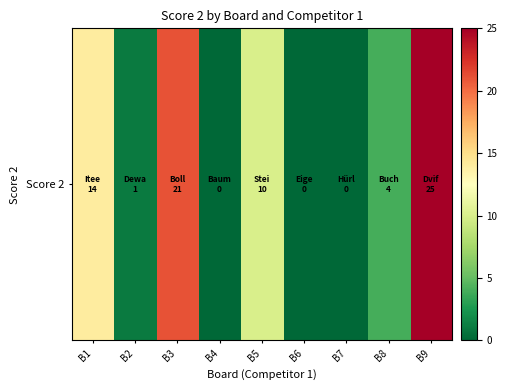

At which label is the value closest to 12?

B1